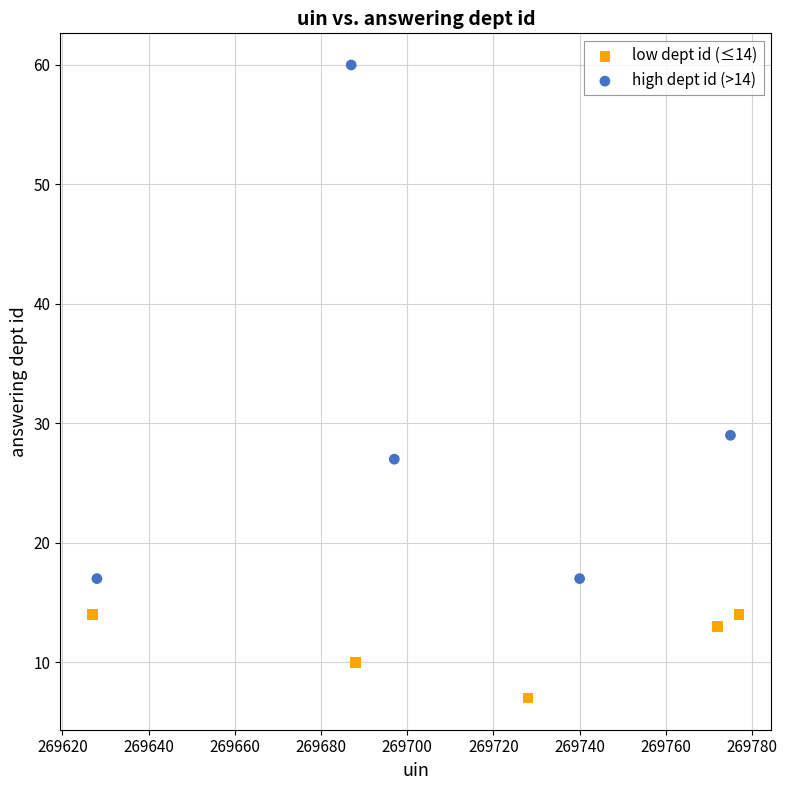

Which series reaches the maximum Y coordinate?

high dept id (>14)